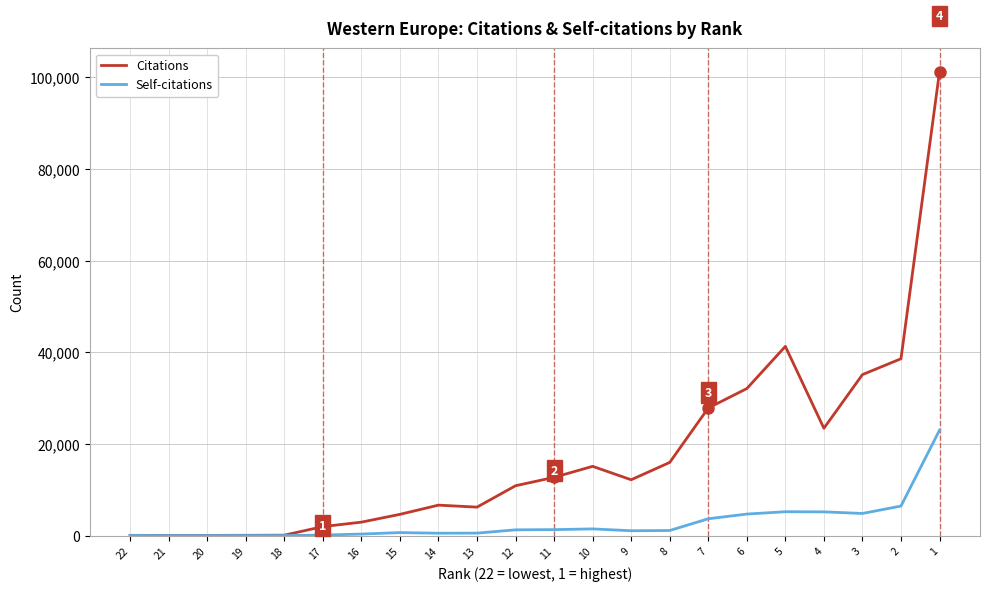

Is it true that Citations equals 26099 at 2?

False